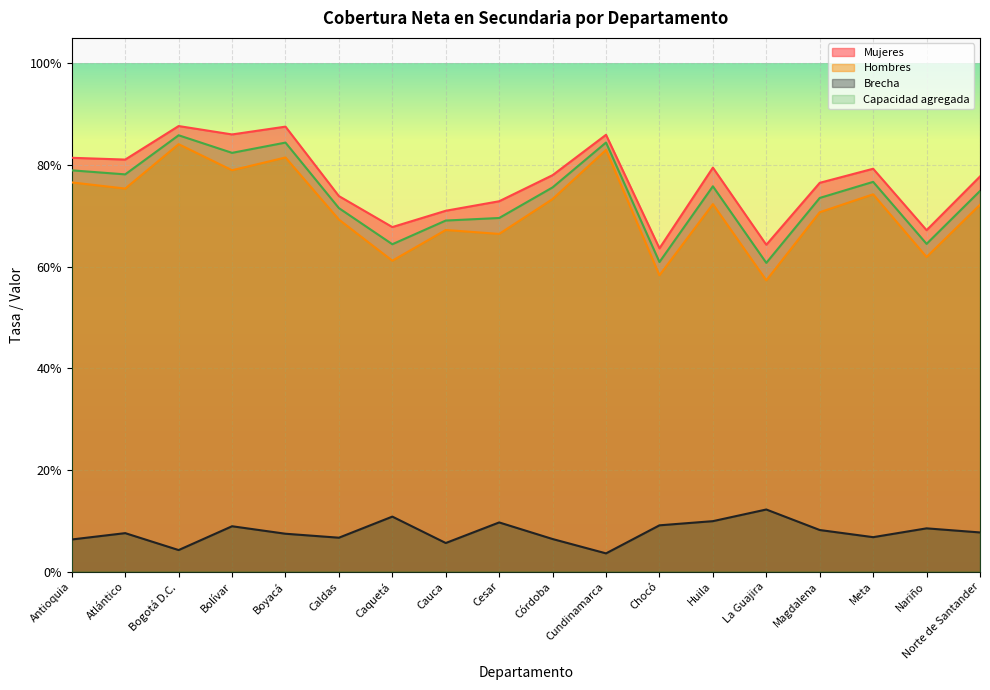

Which category has the lowest value in the Brecha series?

Cundinamarca